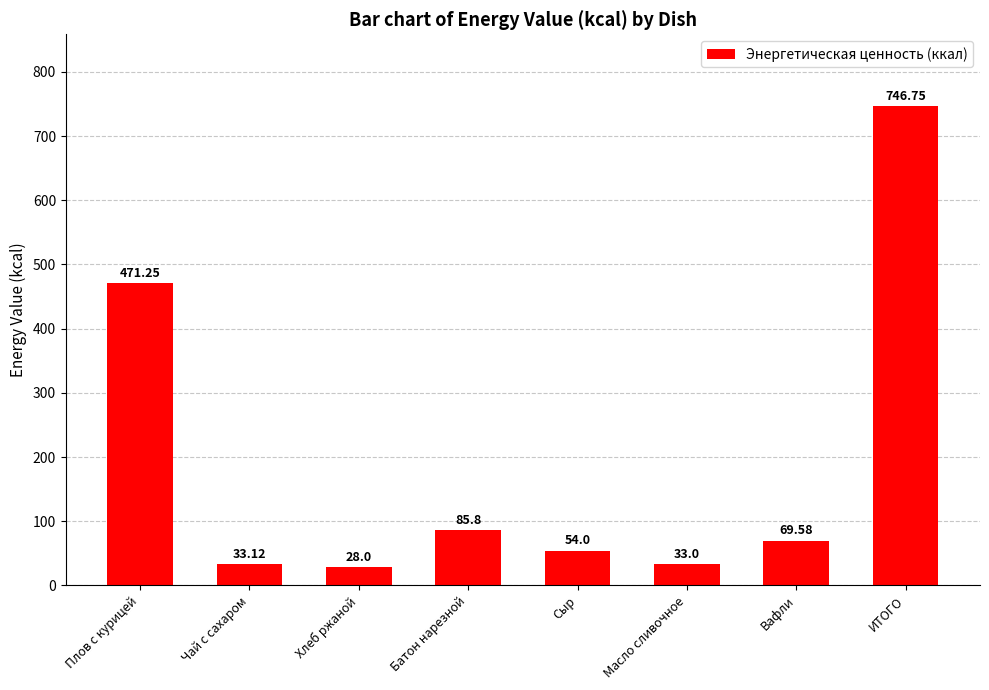

Between Вафли and Хлеб ржаной, which is larger?

Вафли